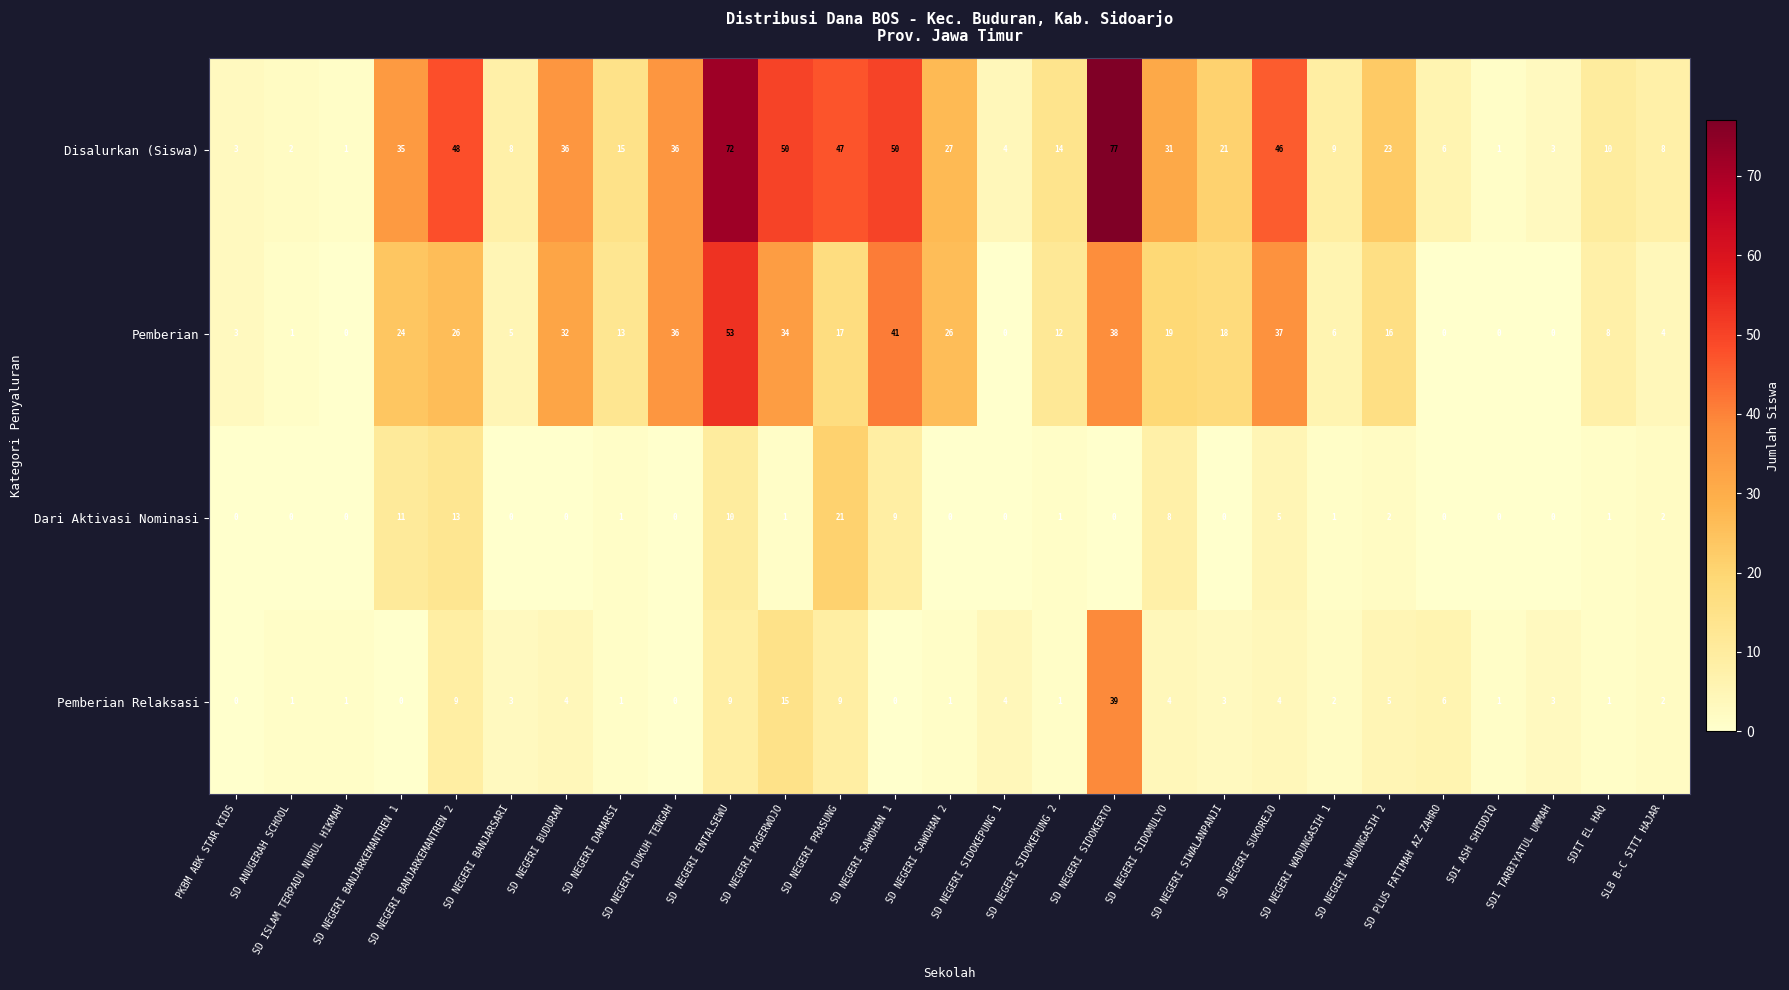

What is the sum of all Dari Aktivasi Nominasi values?

86